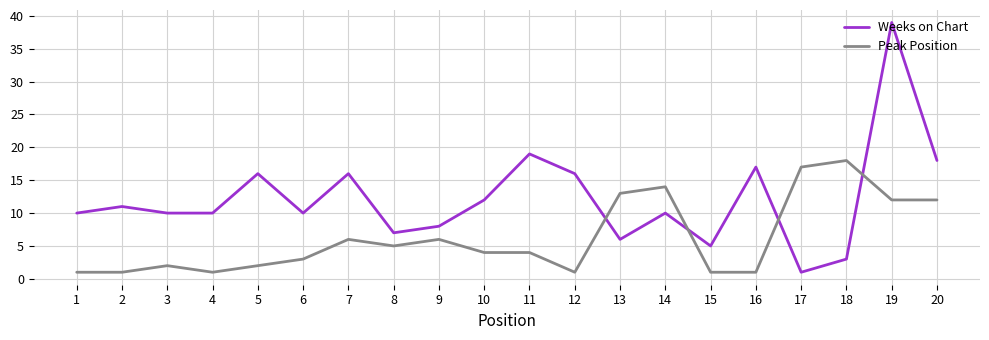

Which series changed the most between 8 and 11?

Weeks on Chart